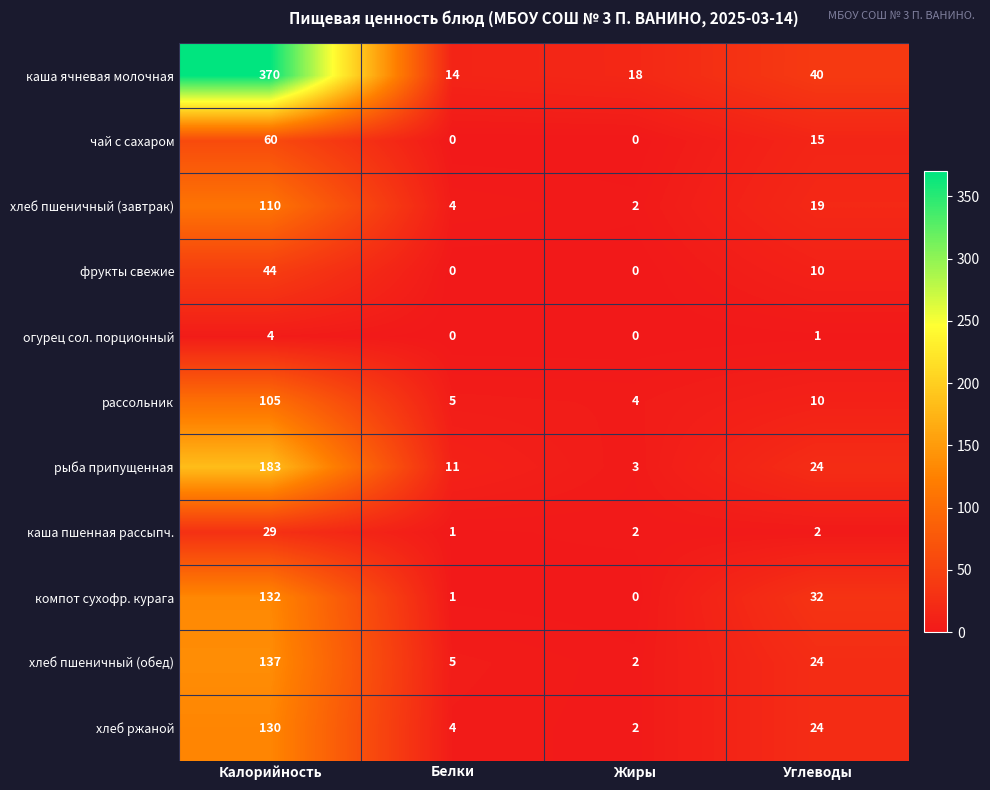

The value of хлеб пшеничный (обед) at Белки is 2. True or false?

False